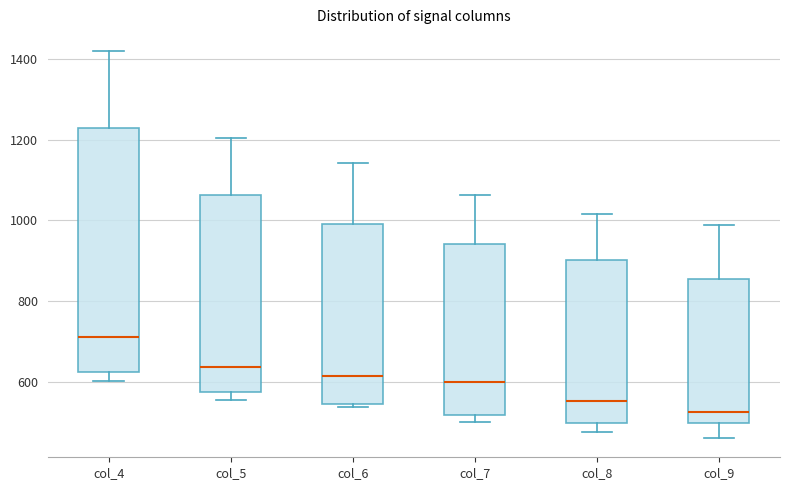

Which box's median line is the lowest?

col_9